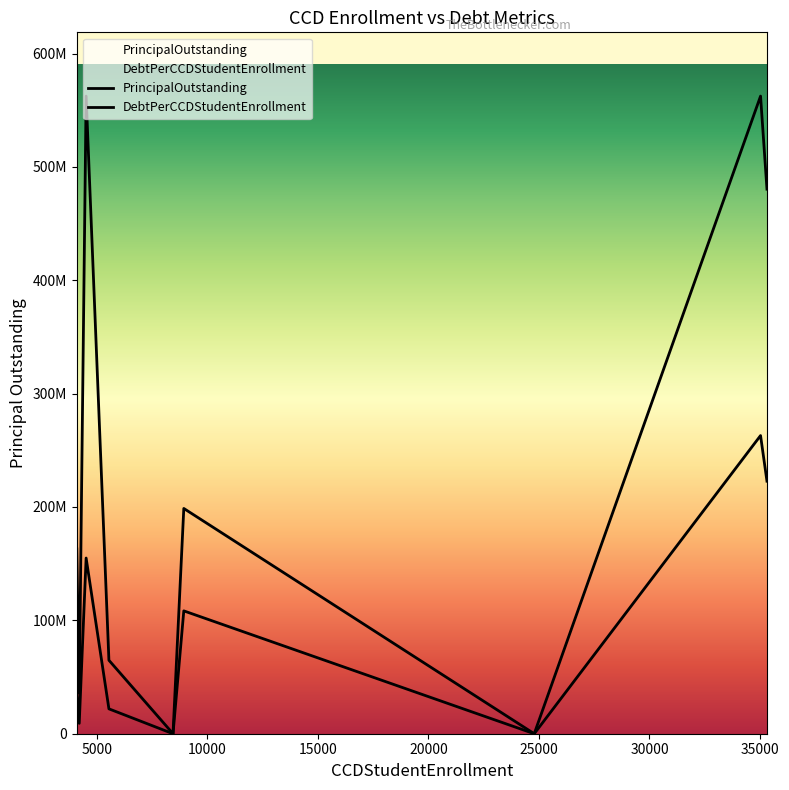

True or false: DebtPerCCDStudentEnrollment and PrincipalOutstanding intersect in this chart.

False